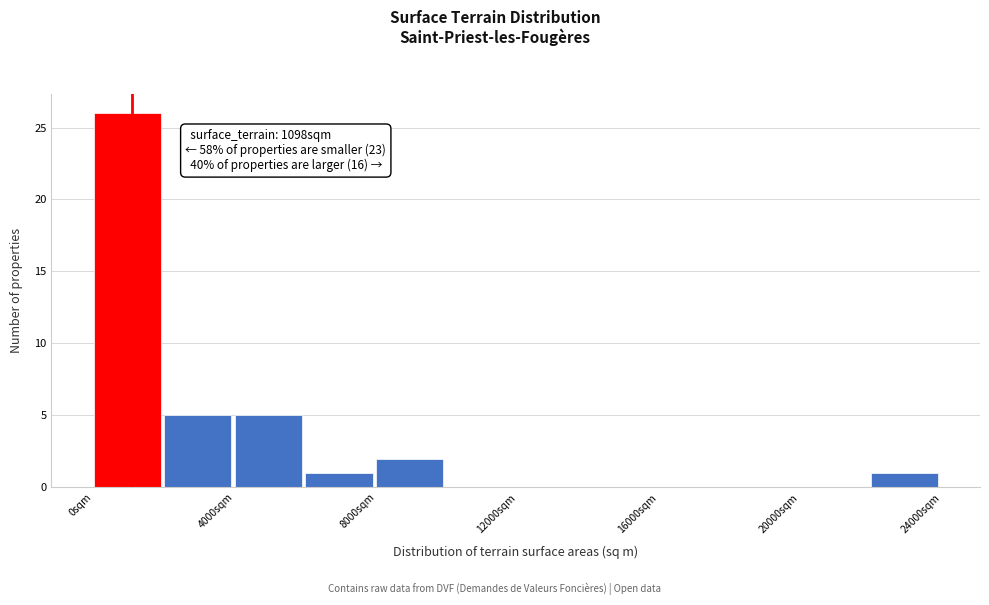

Over which range of the x-axis is the bar tallest?

0 to 2000